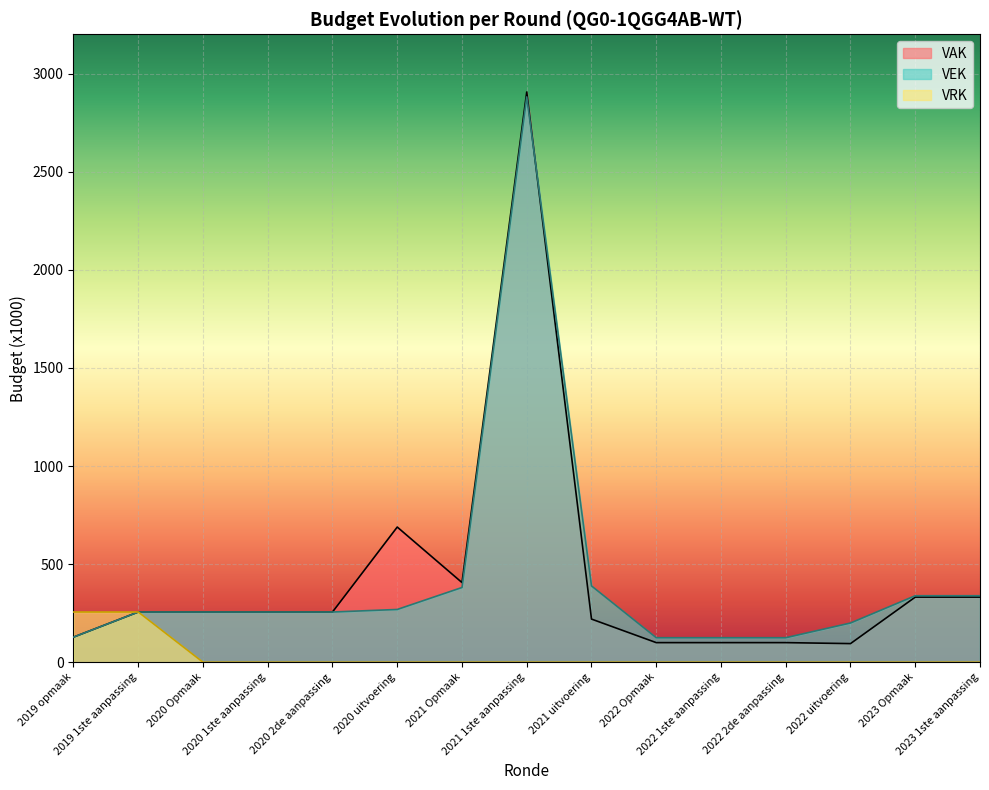

What are all the series names shown in the legend?

VAK, VEK, VRK